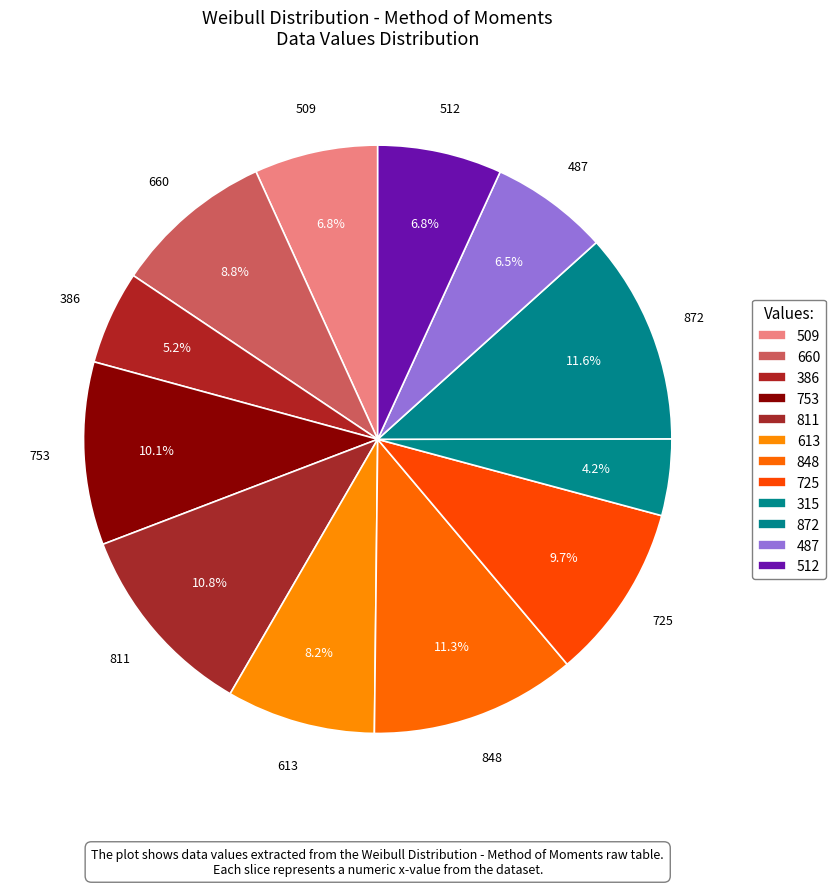

How much of the chart is everything except 811?

89.2%